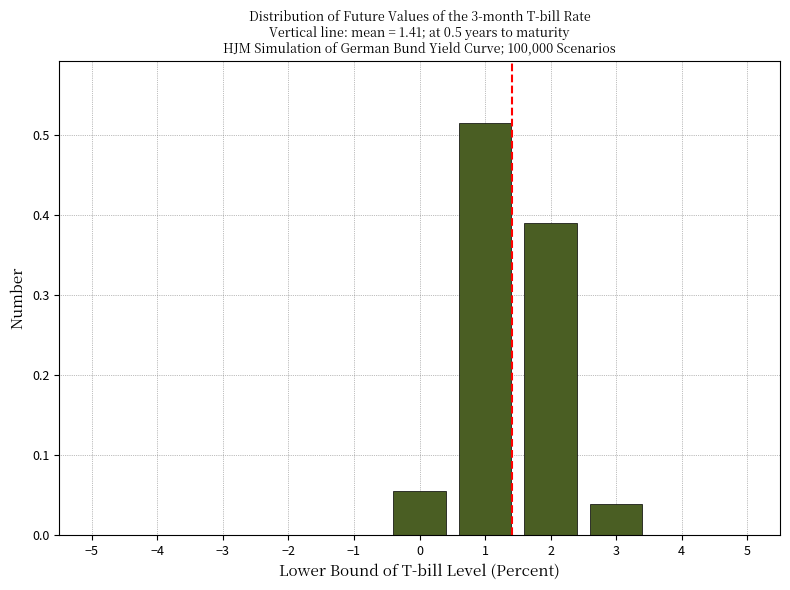

Is it true that the value at 1 is 0.1?

False